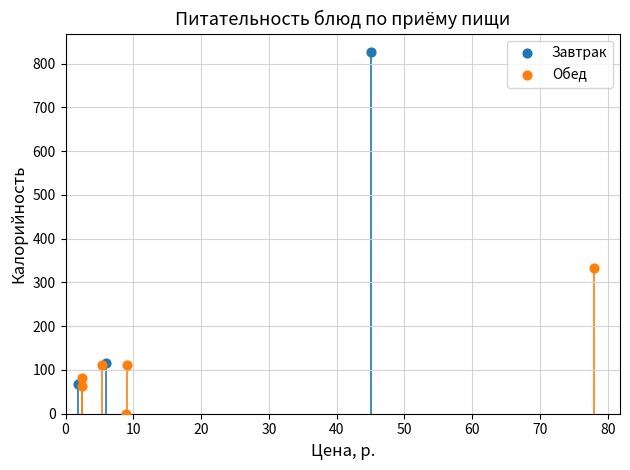

Which series reaches the maximum Y coordinate?

Завтрак